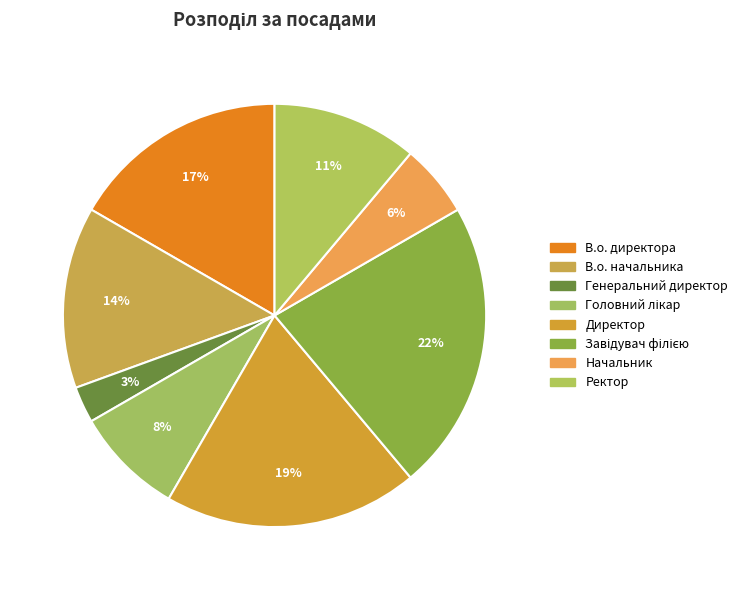

Is there a majority slice in this chart?

No